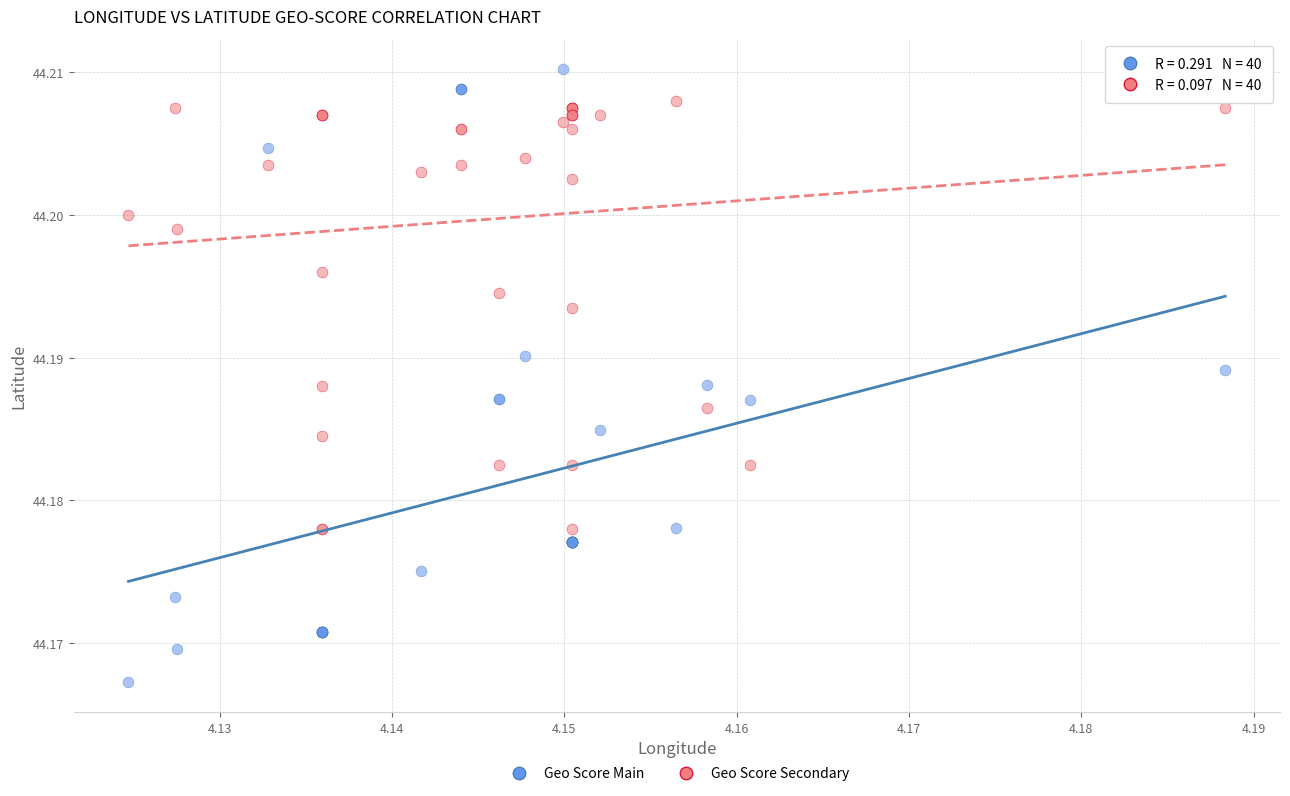

Which series has the widest spread of Y values?

Geo Score Main